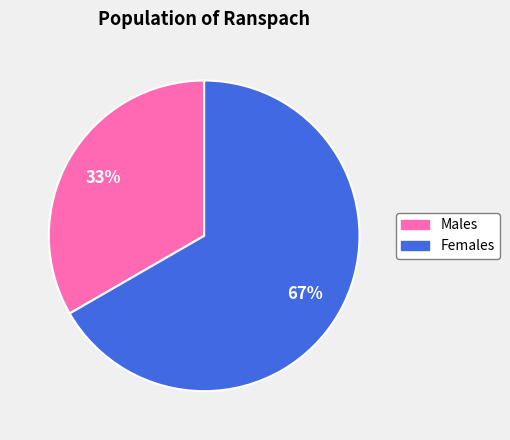

To the nearest percent, what is the average slice percentage?

50%